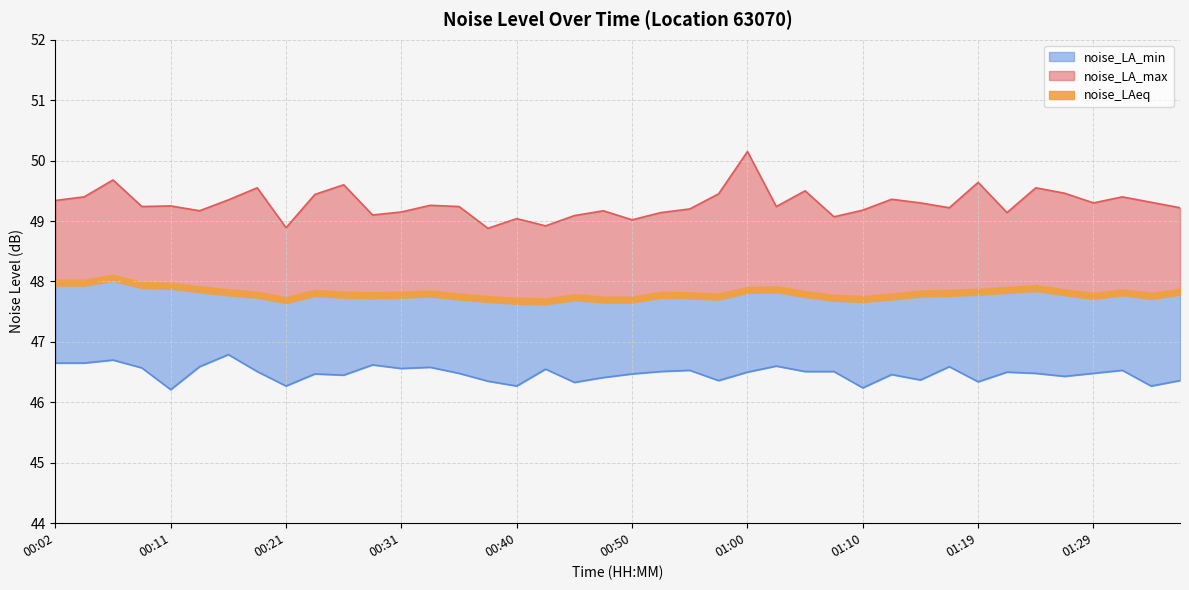

Reading right to left, list all the values displayed in this chart.

noise_LA_max: 01:36=49.2	01:34=49.3	01:31=49.4	01:29=49.3	01:27=49.5	01:24=49.5	01:22=49.1	01:19=49.6	01:17=49.2	01:14=49.3	01:12=49.4	01:10=49.2	01:07=49.1	01:05=49.5	01:02=49.2	01:00=50.1	00:57=49.5	00:55=49.2	00:53=49.1	00:50=49.0	00:48=49.2	00:45=49.1	00:43=48.9	00:40=49.0	00:38=48.9	00:36=49.2	00:33=49.3	00:31=49.1	00:28=49.1	00:26=49.6	00:23=49.4	00:21=48.9	00:19=49.5	00:16=49.4	00:14=49.2	00:11=49.2	00:09=49.2	00:06=49.7	00:04=49.4	00:02=49.3
noise_LAeq: 01:36=47.8	01:34=47.8	01:31=47.8	01:29=47.8	01:27=47.8	01:24=47.9	01:22=47.9	01:19=47.8	01:17=47.8	01:14=47.8	01:12=47.8	01:10=47.7	01:07=47.7	01:05=47.8	01:02=47.9	01:00=47.9	00:57=47.8	00:55=47.8	00:53=47.8	00:50=47.7	00:48=47.7	00:45=47.7	00:43=47.7	00:40=47.7	00:38=47.7	00:36=47.8	00:33=47.8	00:31=47.8	00:28=47.8	00:26=47.8	00:23=47.8	00:21=47.7	00:19=47.8	00:16=47.8	00:14=47.9	00:11=47.9	00:09=47.9	00:06=48.1	00:04=48.0	00:02=48.0
noise_LA_min: 01:36=46.4	01:34=46.3	01:31=46.5	01:29=46.5	01:27=46.4	01:24=46.5	01:22=46.5	01:19=46.3	01:17=46.6	01:14=46.4	01:12=46.5	01:10=46.2	01:07=46.5	01:05=46.5	01:02=46.6	01:00=46.5	00:57=46.4	00:55=46.5	00:53=46.5	00:50=46.5	00:48=46.4	00:45=46.3	00:43=46.5	00:40=46.3	00:38=46.4	00:36=46.5	00:33=46.6	00:31=46.6	00:28=46.6	00:26=46.5	00:23=46.5	00:21=46.3	00:19=46.5	00:16=46.8	00:14=46.6	00:11=46.2	00:09=46.6	00:06=46.7	00:04=46.6	00:02=46.6